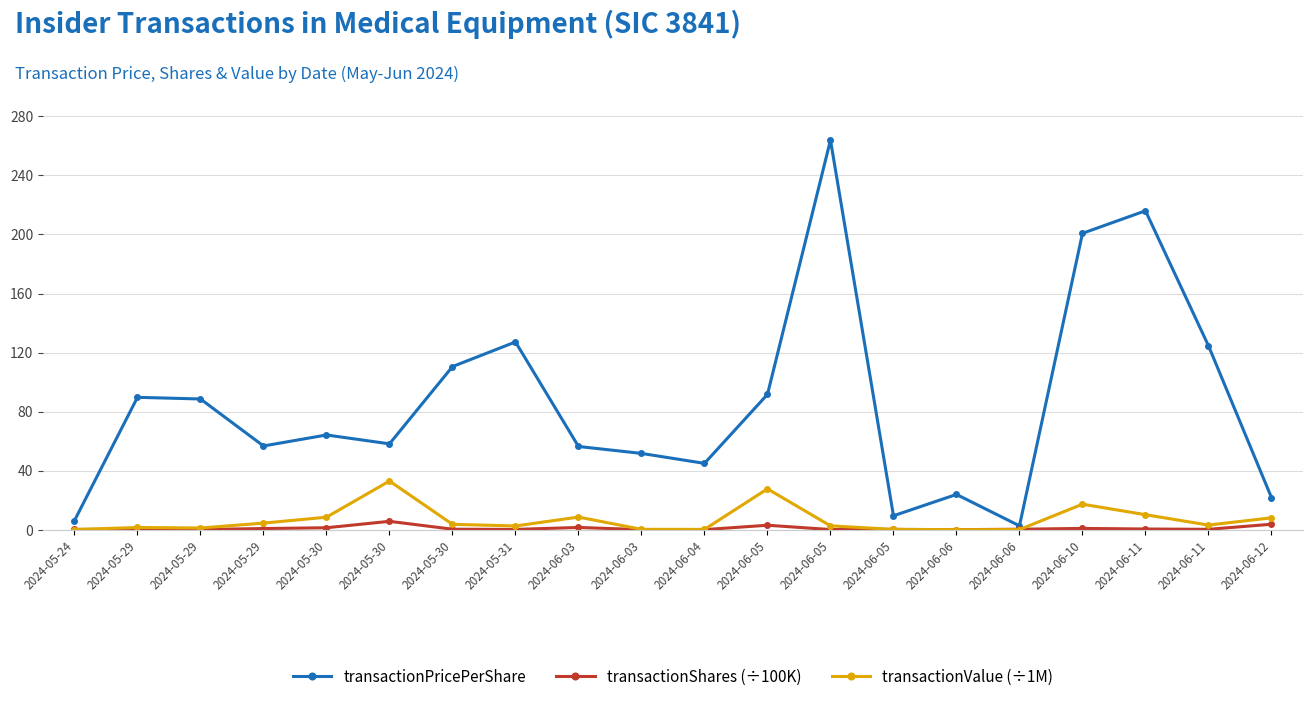

How many interior local peaks does the transactionShares (÷100K) series have?

5